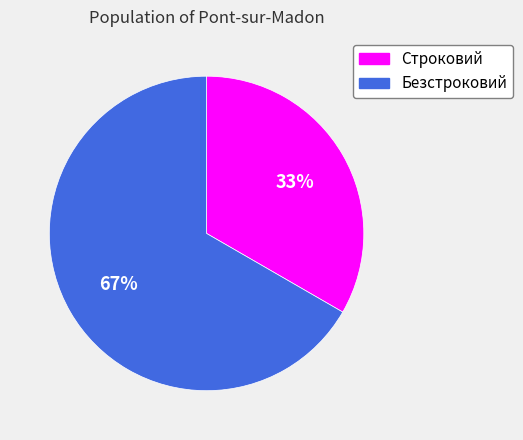

Is the sum of Безстроковий and Строковий greater than half?

Yes